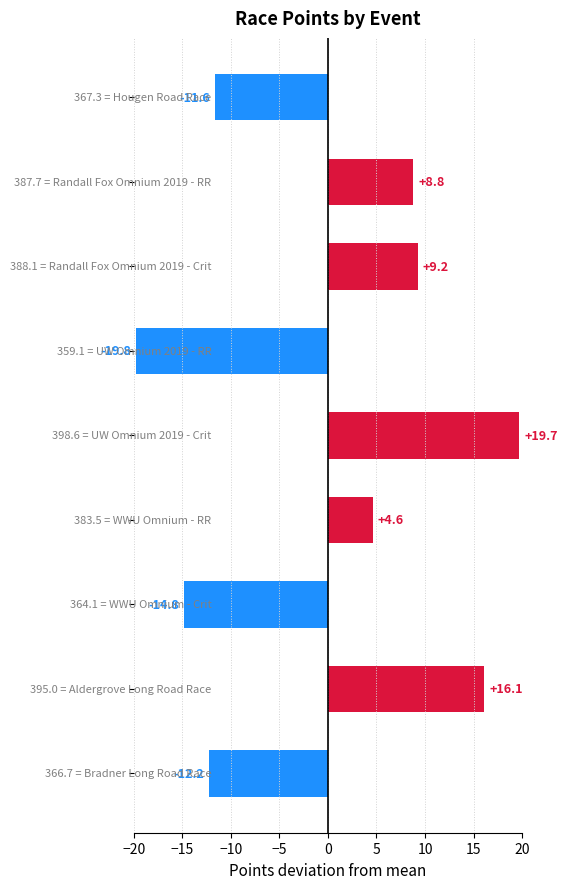

What is the value of the 3rd bar from the top?

9.2